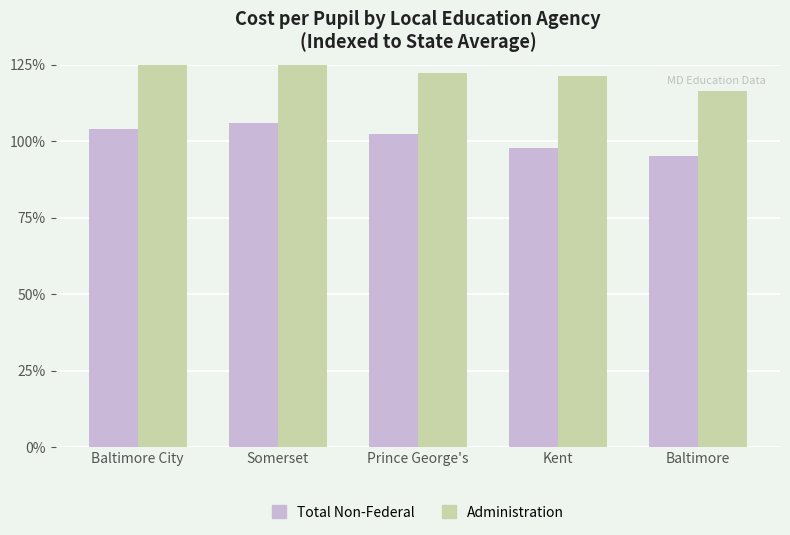

How many groups of bars are there?

5